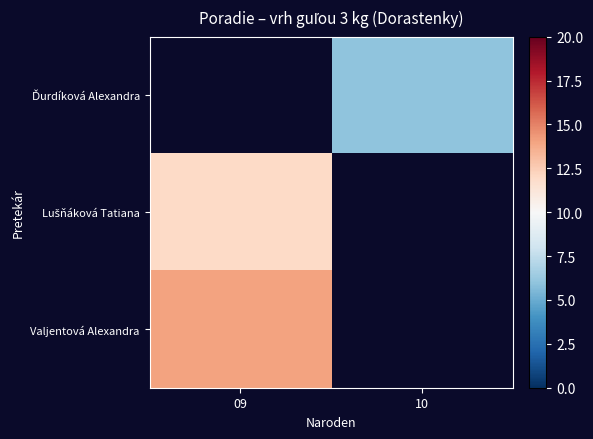

At which label does Lušňáková Tatiana reach its peak?

09